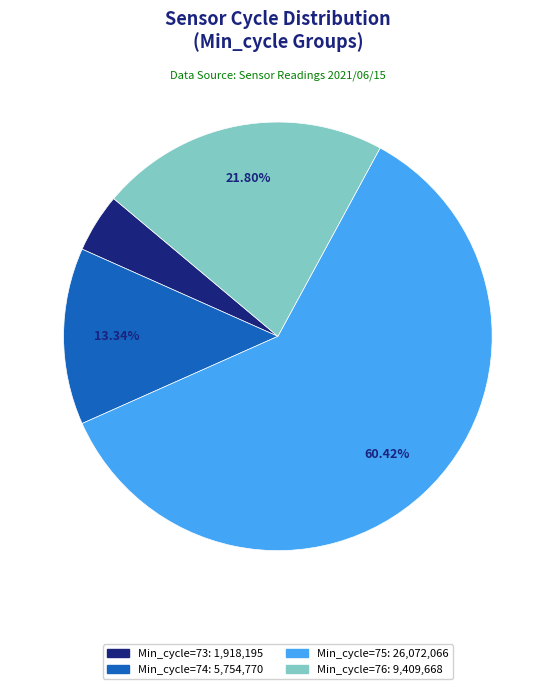

Is there a majority slice in this chart?

Yes